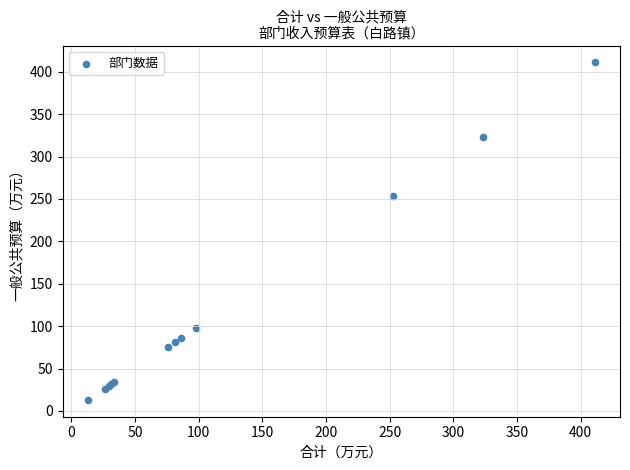

What Y value in the scatter plot is closest to 212?

253.0